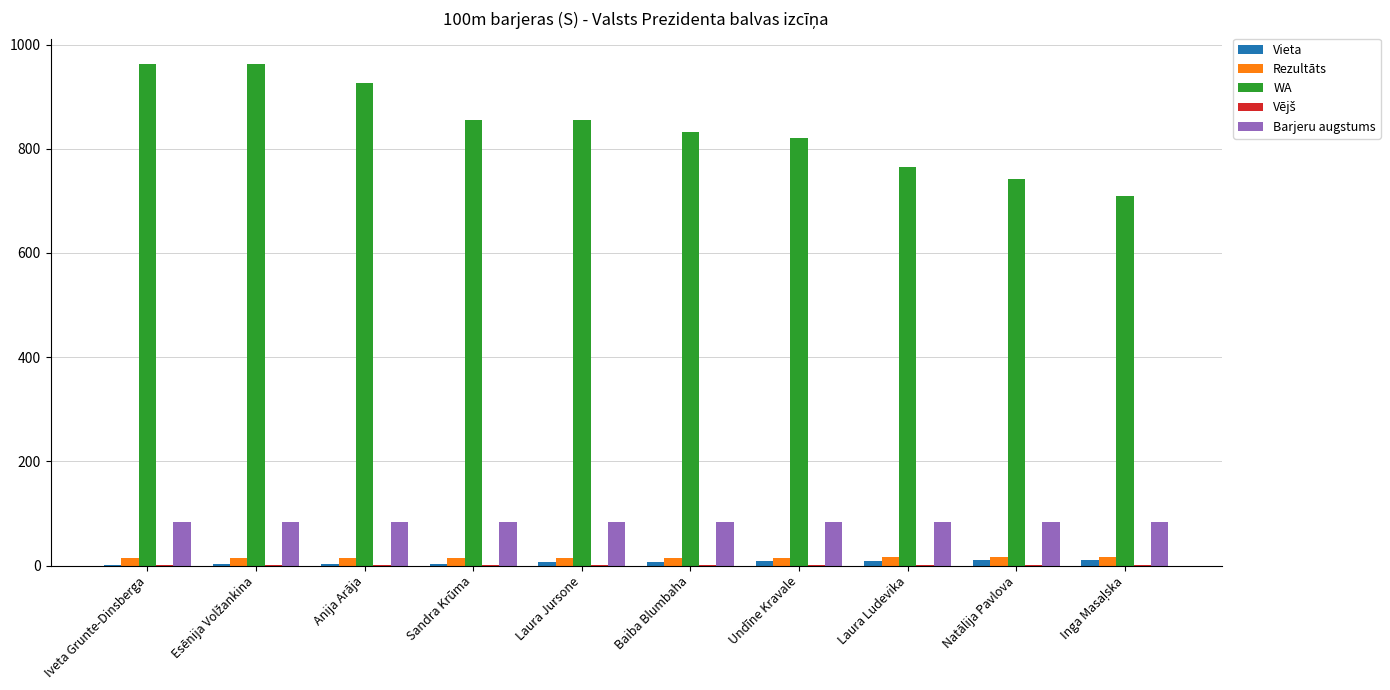

What is the maximum value shown in the chart?

963.0